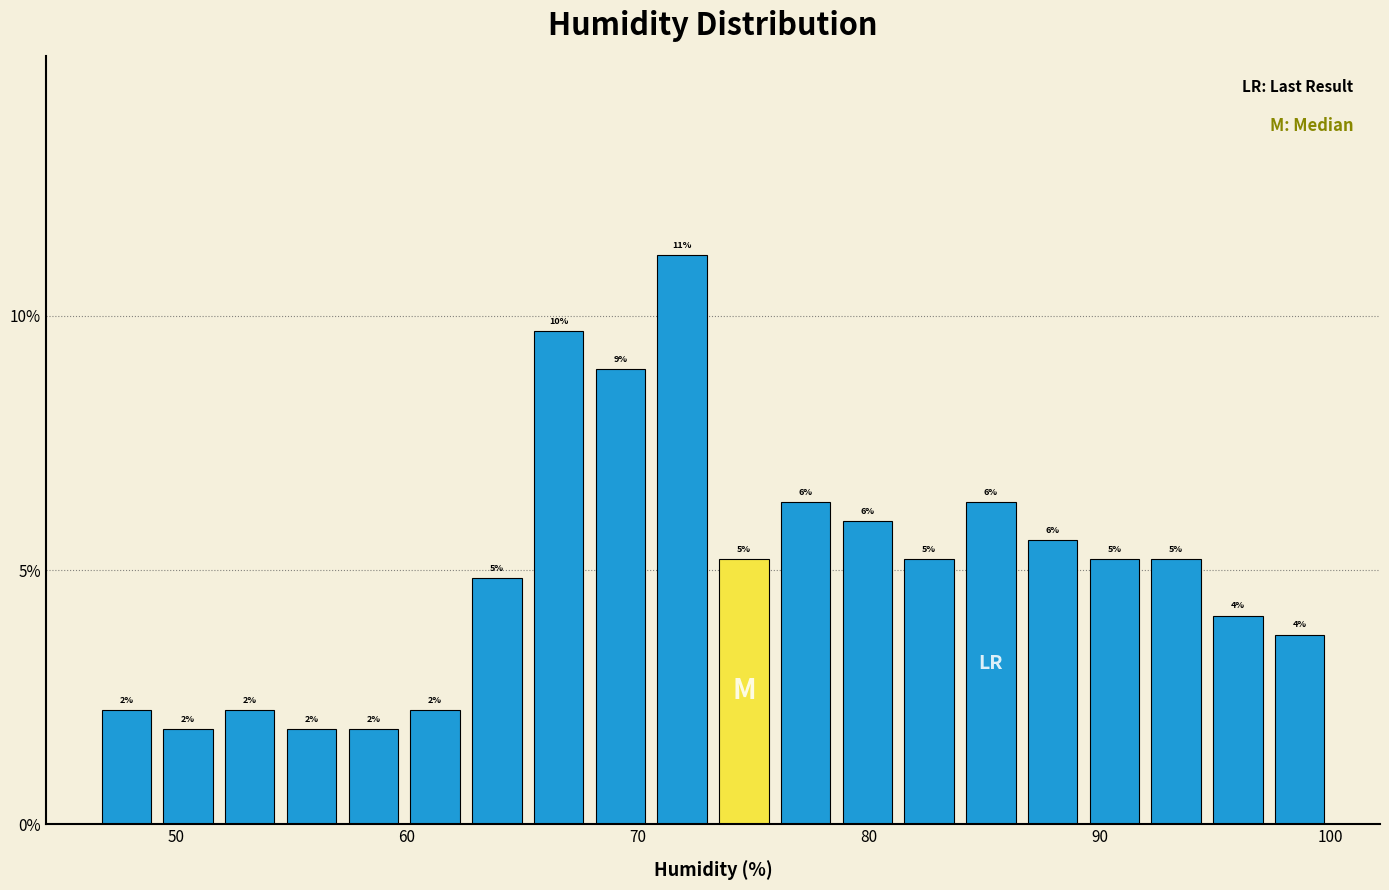

Read against the x-axis, roughly where is the centre of the tallest bar?

72